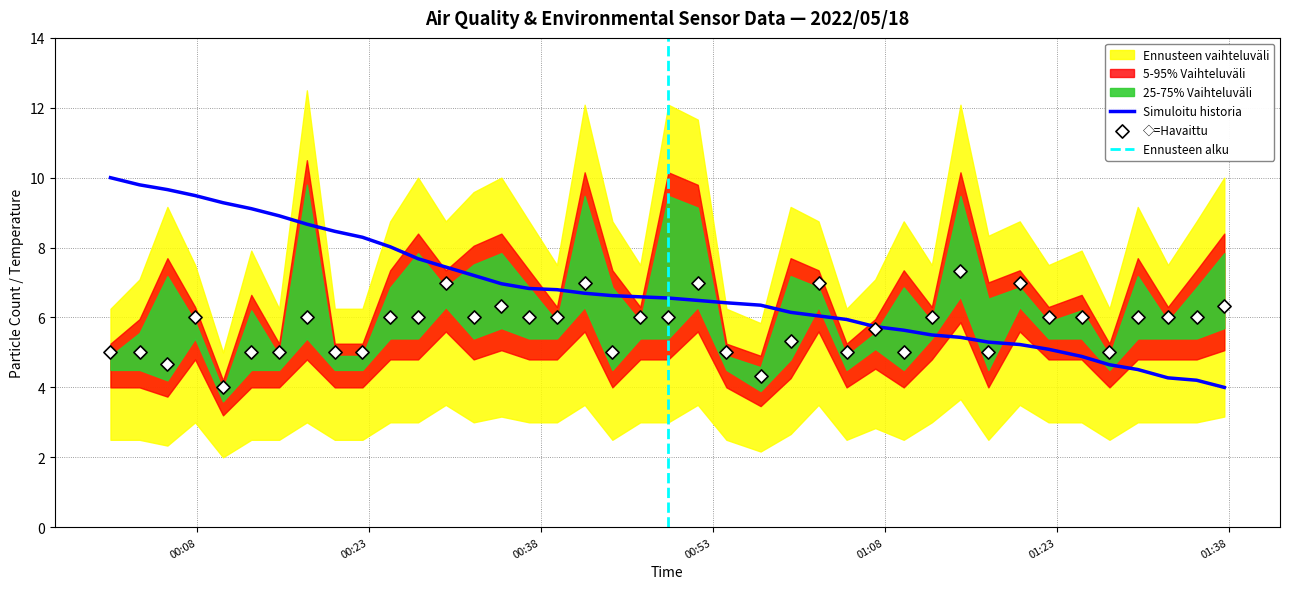

What is the lowest value of the Simuloitu historia series?

4.0